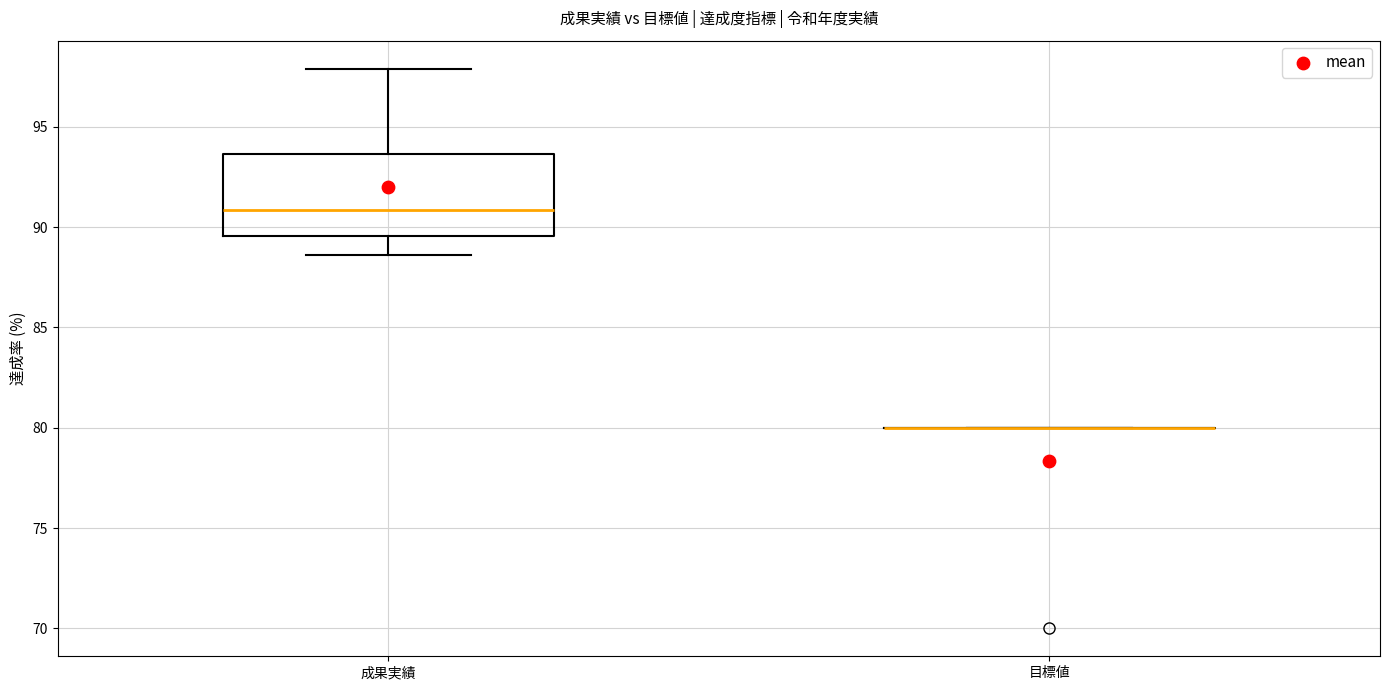

Reading left to right, transcribe this box plot: for each box, give where its median line is, the range the box spans, and where its two whiskers end, as read against the y-axis. The values are not printed on the chart, so give them approximately, as read against the axis.

成果実績: median 91.0, box 89.5 to 93.5, whiskers 88.5 to 98.0
目標値: box collapsed to a line at 80.0, whiskers 80.0 to 80.0